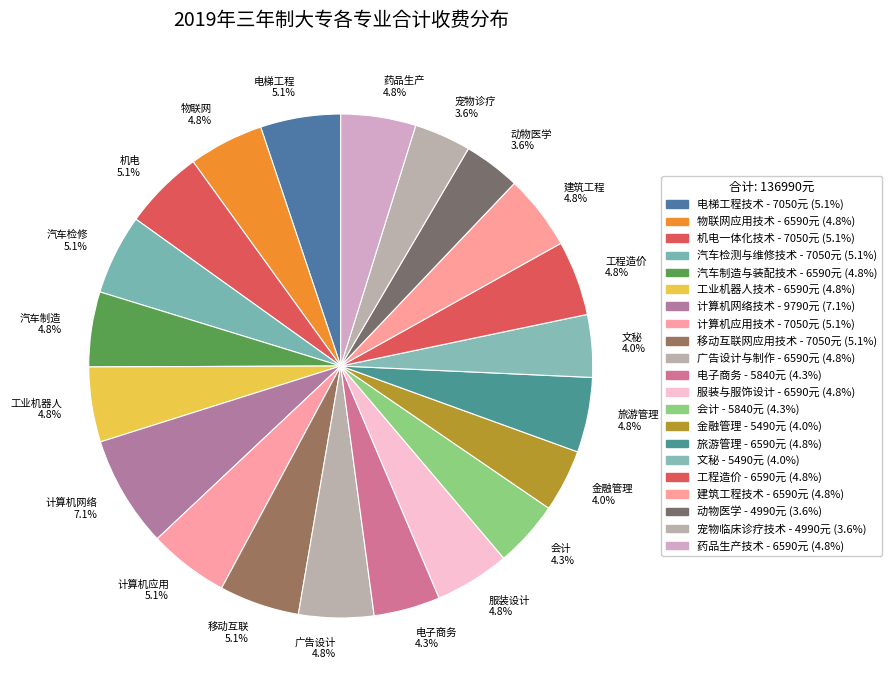

How many segments does this pie chart have?

21